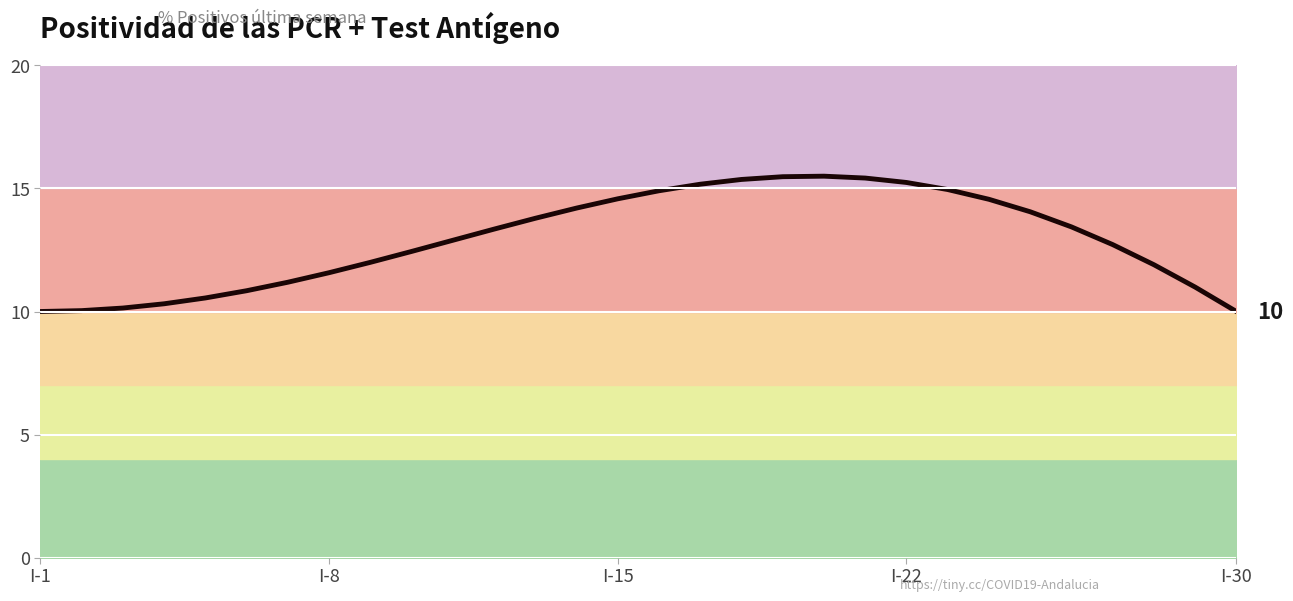

At which category does the data reach its first local peak?

19